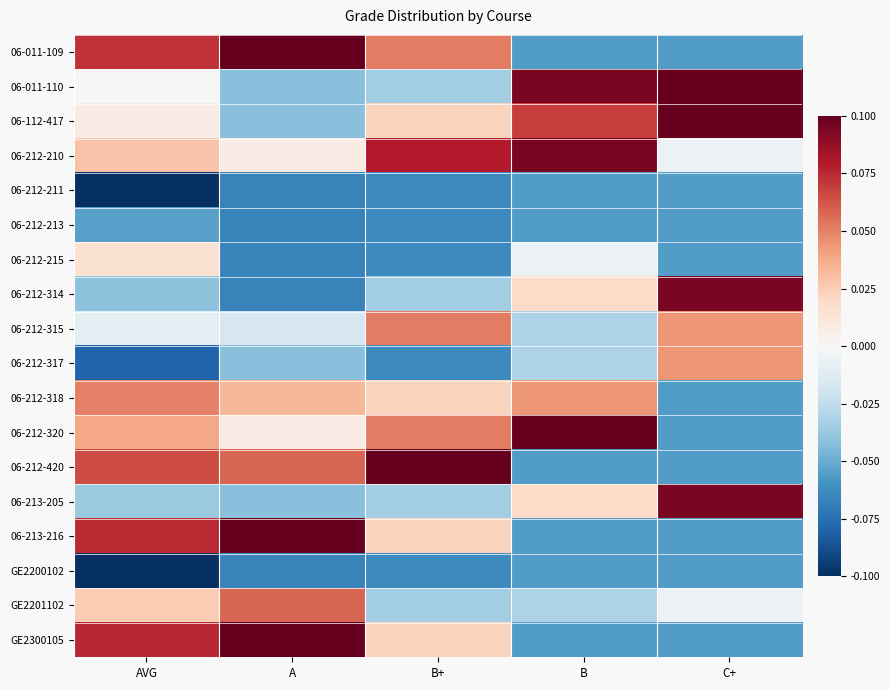

At how many categories does at least one series exceed 0?

5